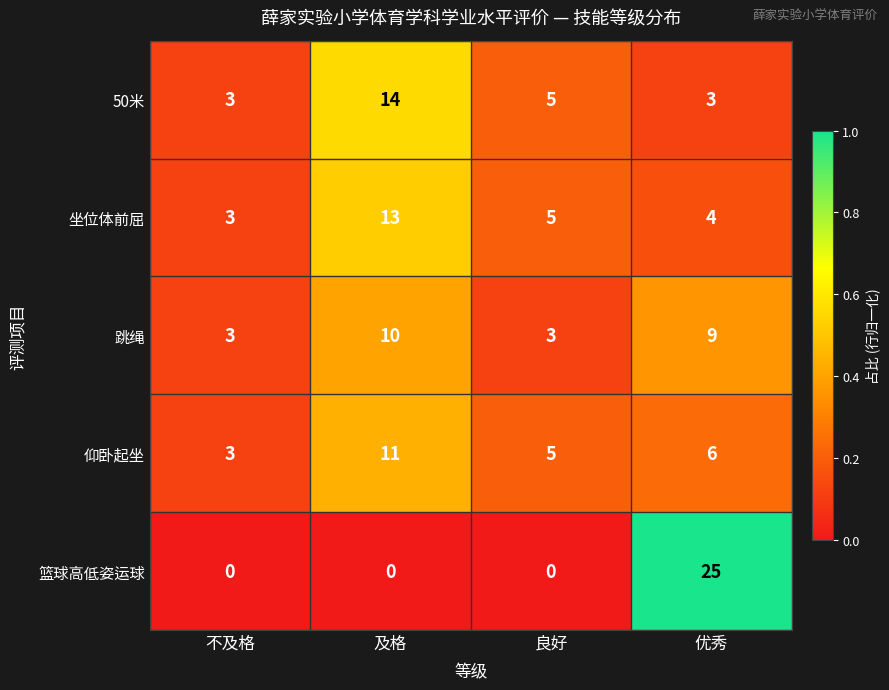

Which series changed the most between 不及格 and 优秀?

篮球高低姿运球